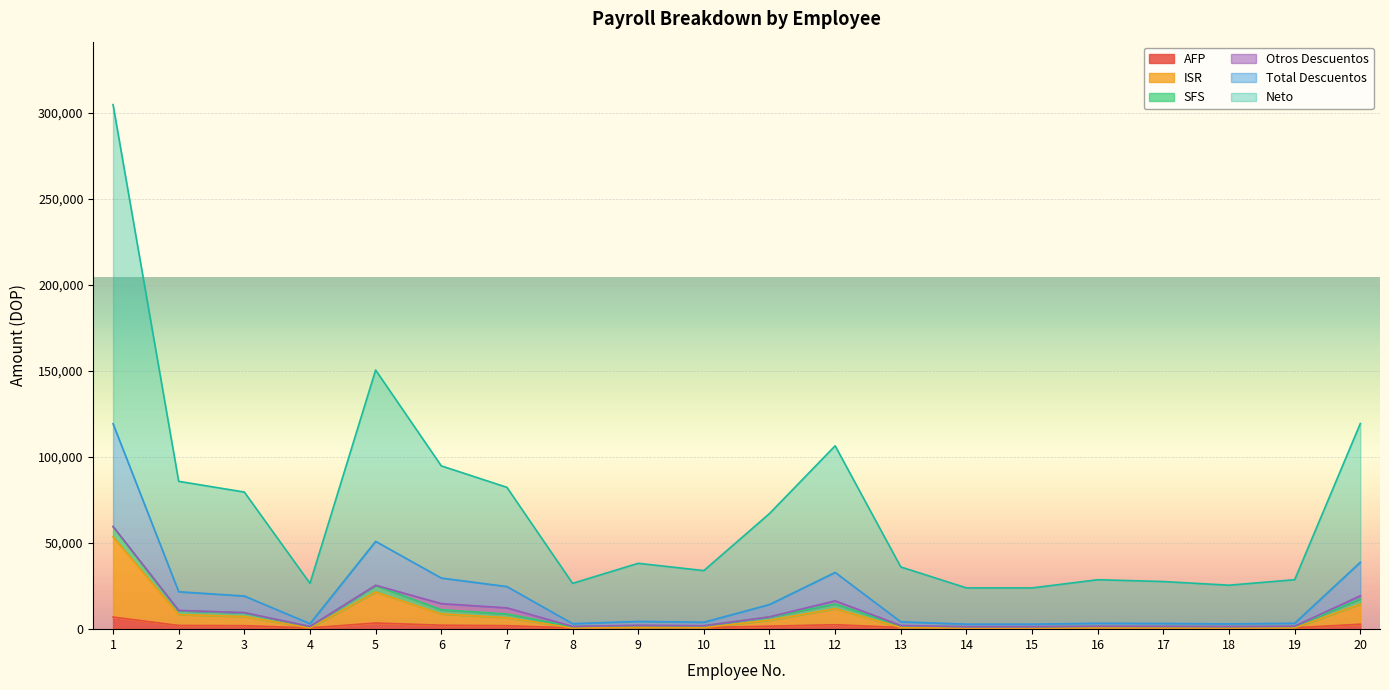

True or false: ISR has more than 2 interior local peaks.

True